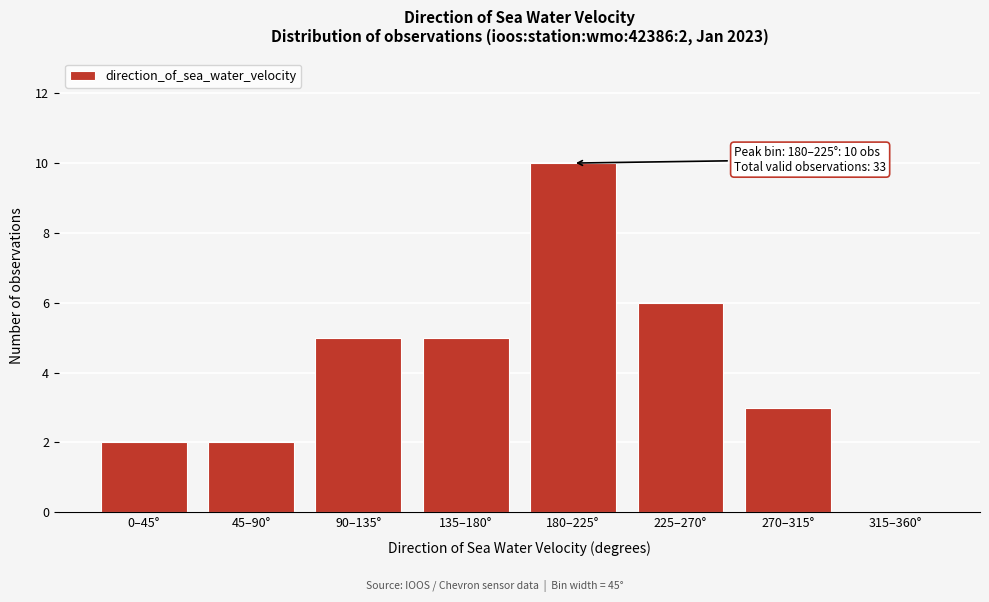

Reading left to right, list all the values displayed in this chart.

0–45°=2	45–90°=2	90–135°=5	135–180°=5	180–225°=10	225–270°=6	270–315°=3	315–360°=0